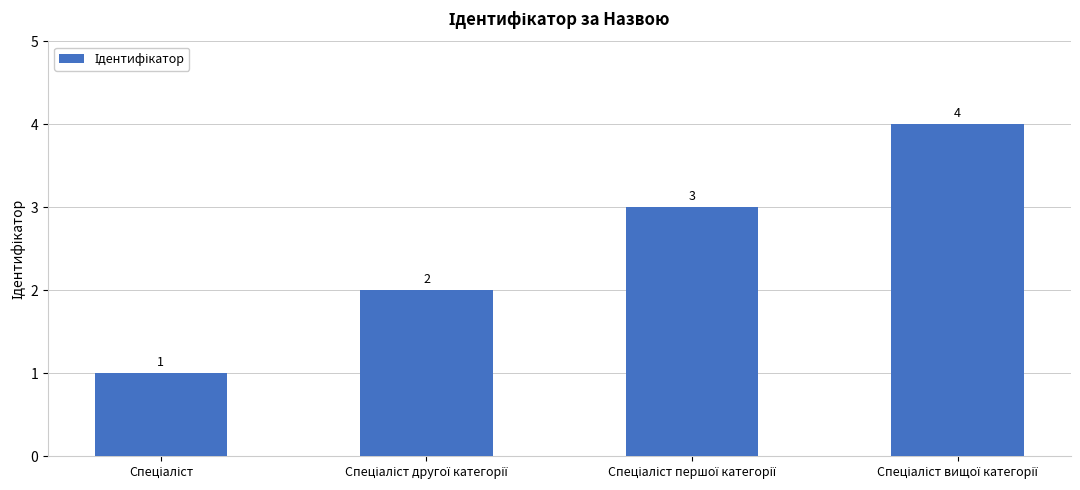

How many values are between 2 and 4?

3